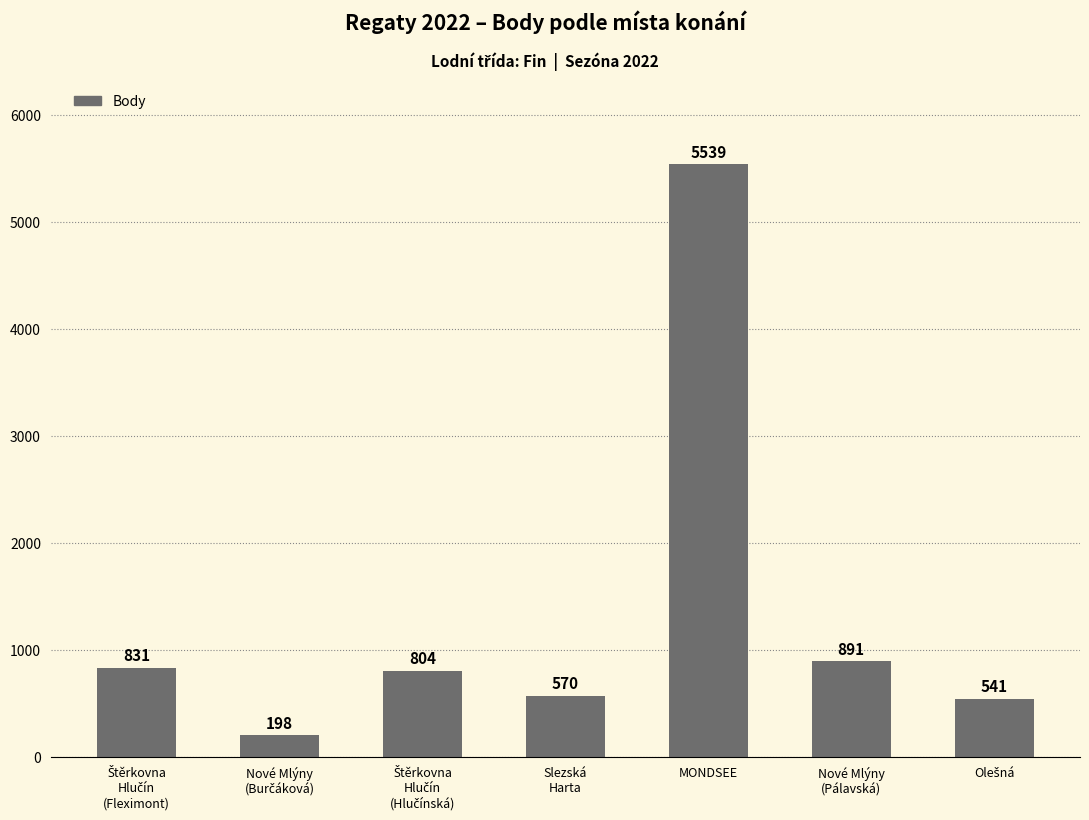

What is the difference between the second highest and minimum values?

693